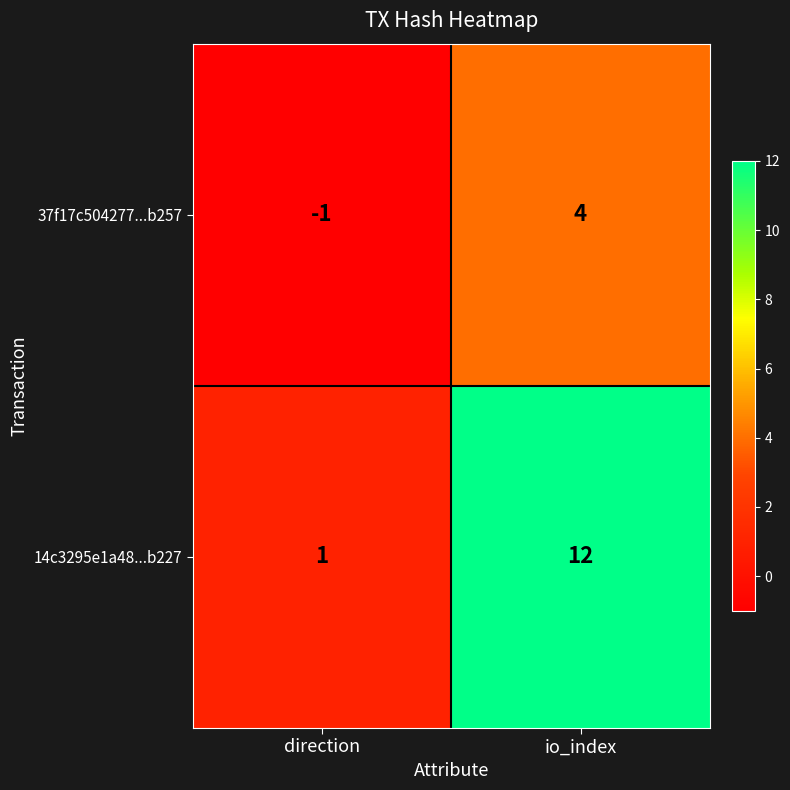

Reading left to right, extract all data points from this chart.

37f17c504277...b257: -1	4
14c3295e1a48...b227: 1	12